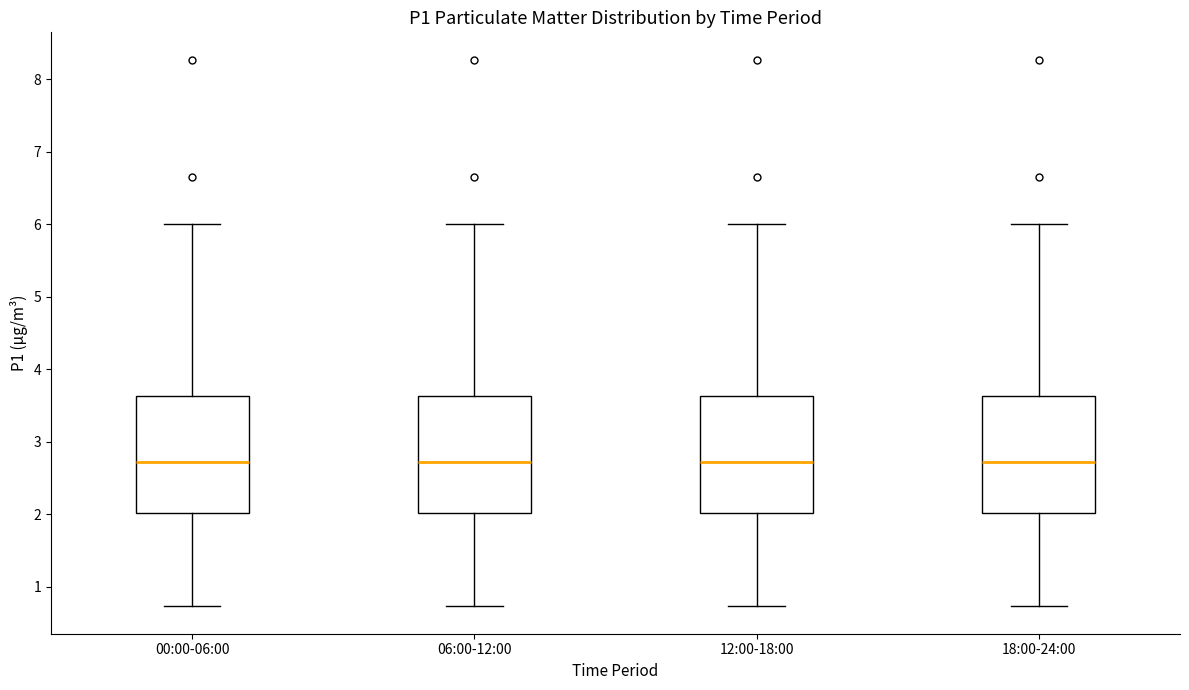

Where does the upper whisker of the box for 12:00-18:00 end on the y-axis? The values are not printed on the chart, so give them approximately, as read against the axis.

6.0